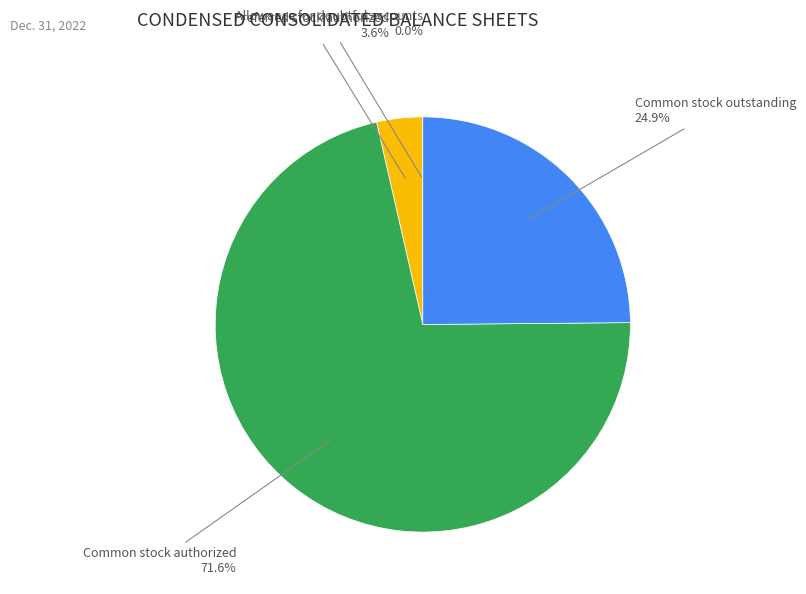

Is there a majority slice in this chart?

Yes